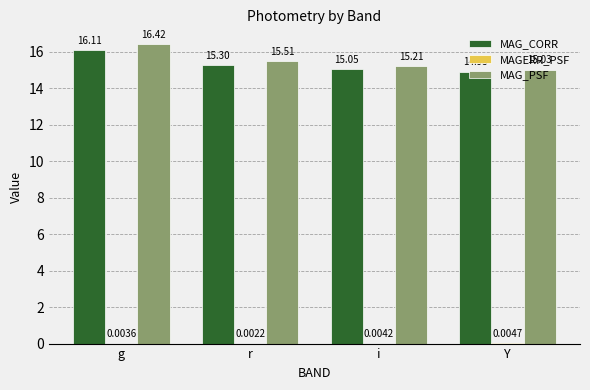

Is the value of MAG_PSF at g greater than the value of MAG_CORR at Y?

Yes